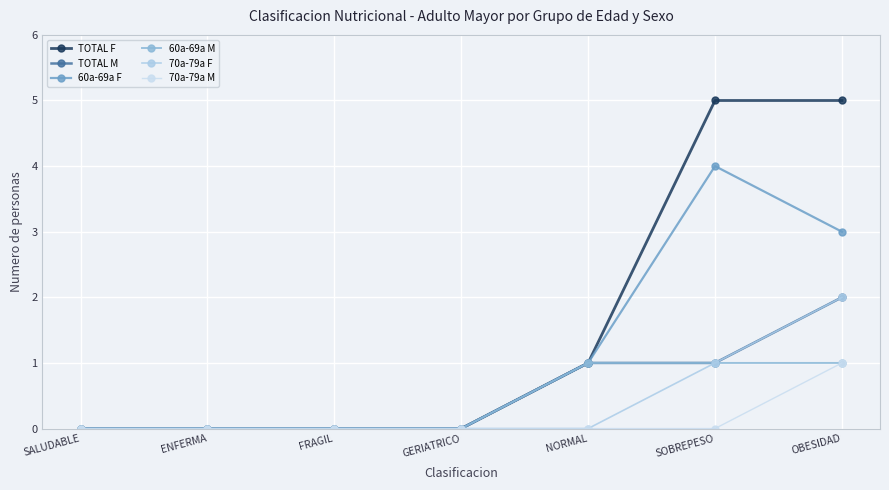

What is the label of the 3rd point from the right?

NORMAL